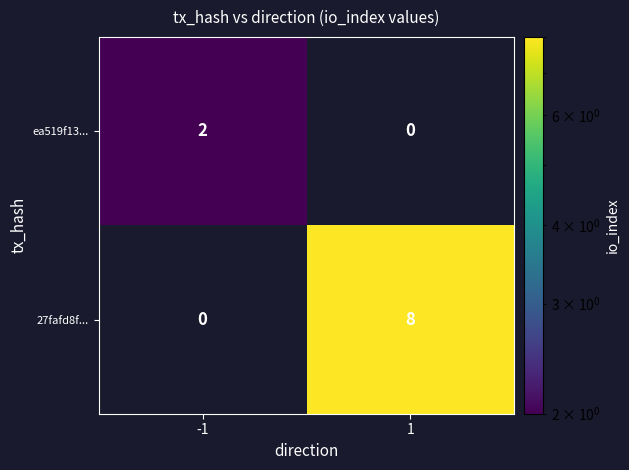

List the series in order of their peak value, lowest first.

ea519f13..., 27fafd8f...